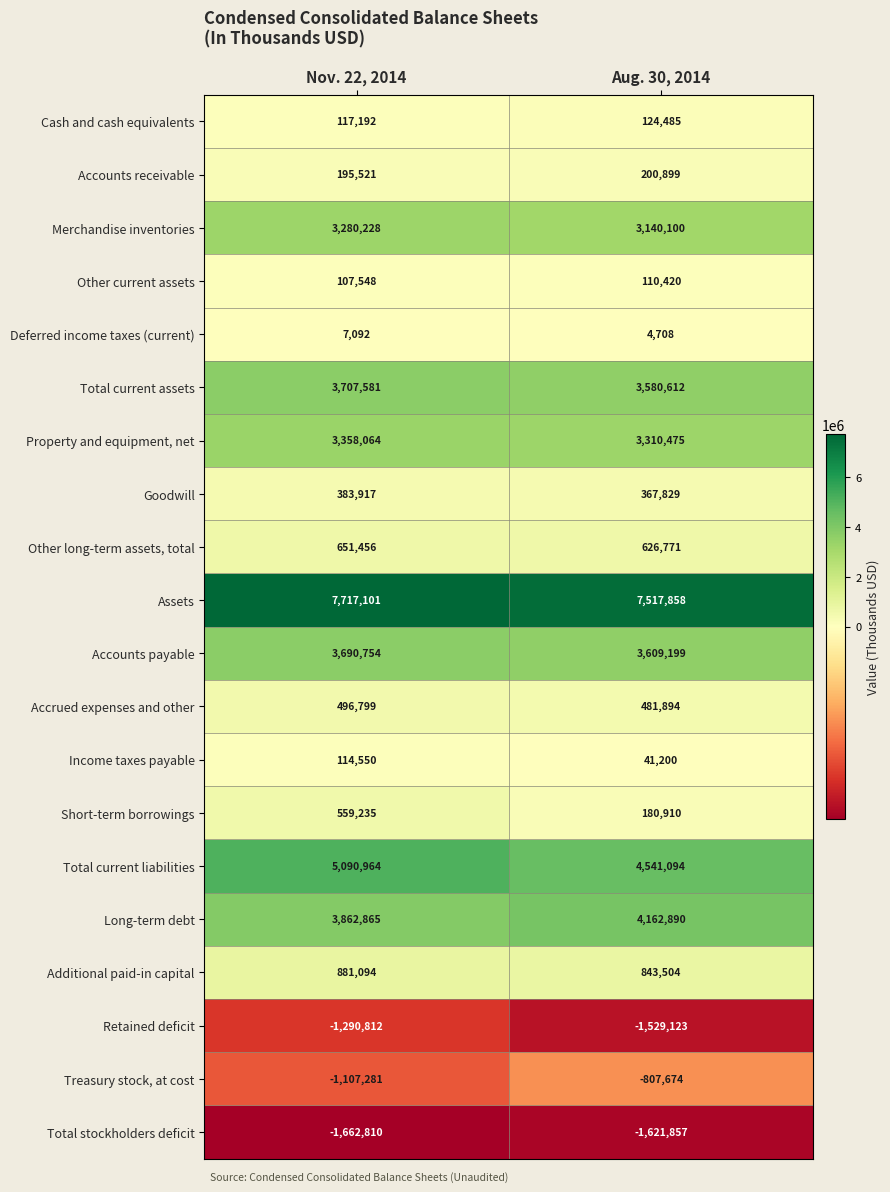

What is the maximum value shown in the chart?

7717101